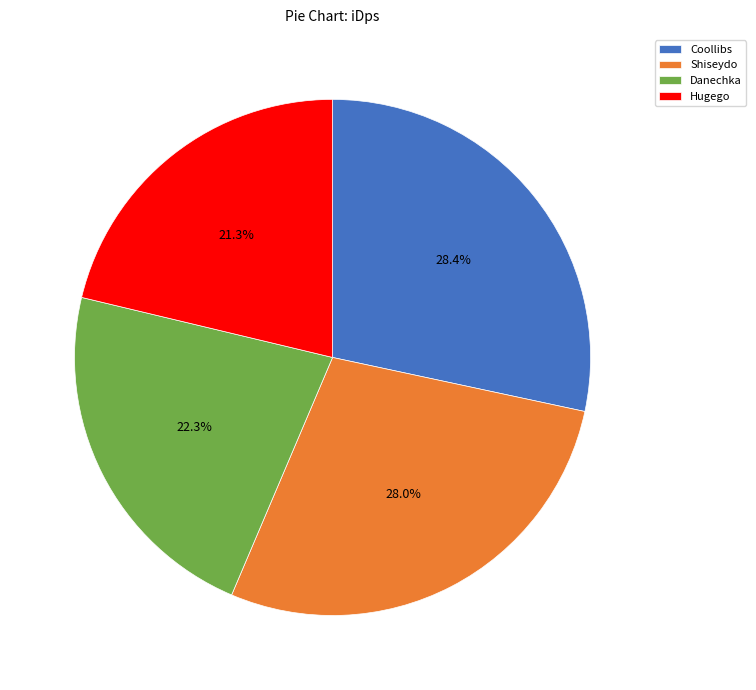

What is the total percentage of Shiseydo and Coollibs?

56.4%